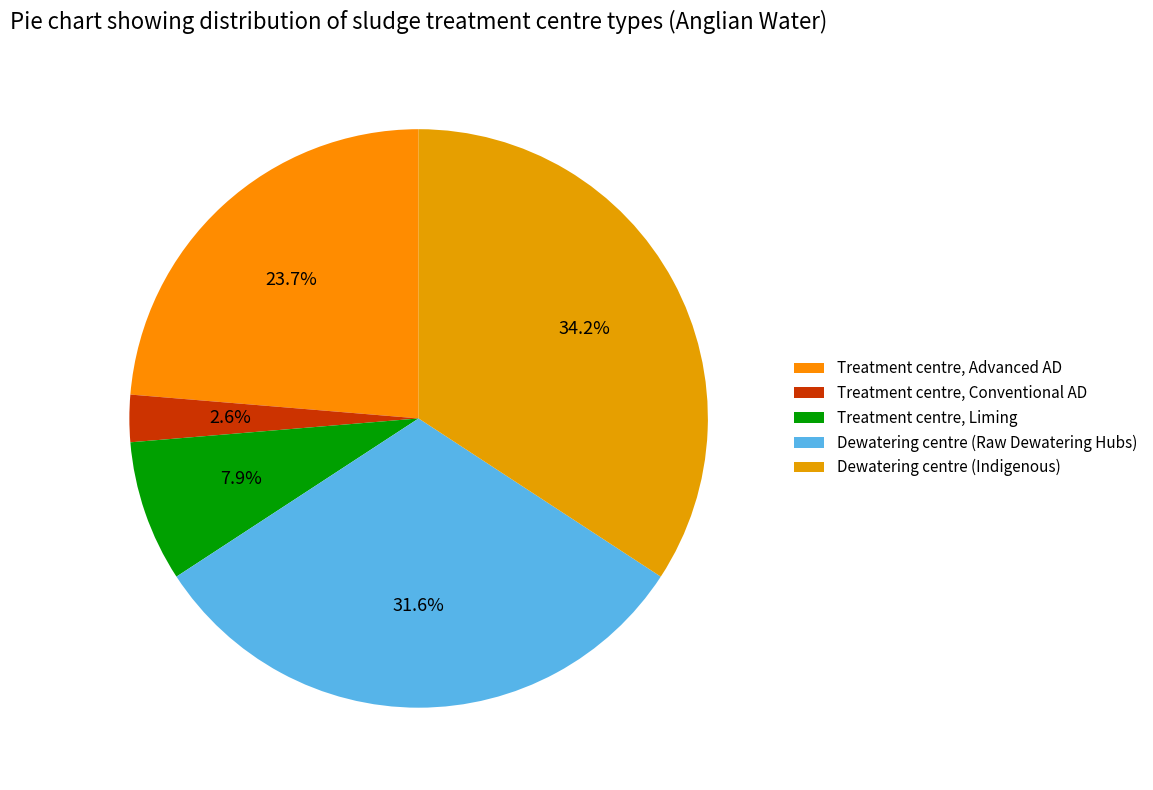

To the nearest percent, what portion does Dewatering centre (Raw Dewatering Hubs) represent?

32%